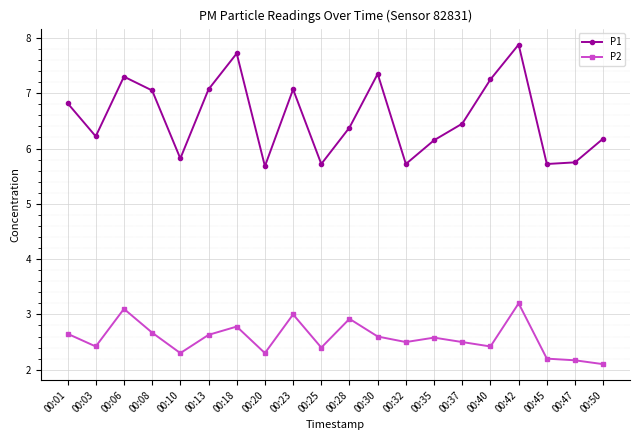

What is the lowest value of the P1 series?

5.7